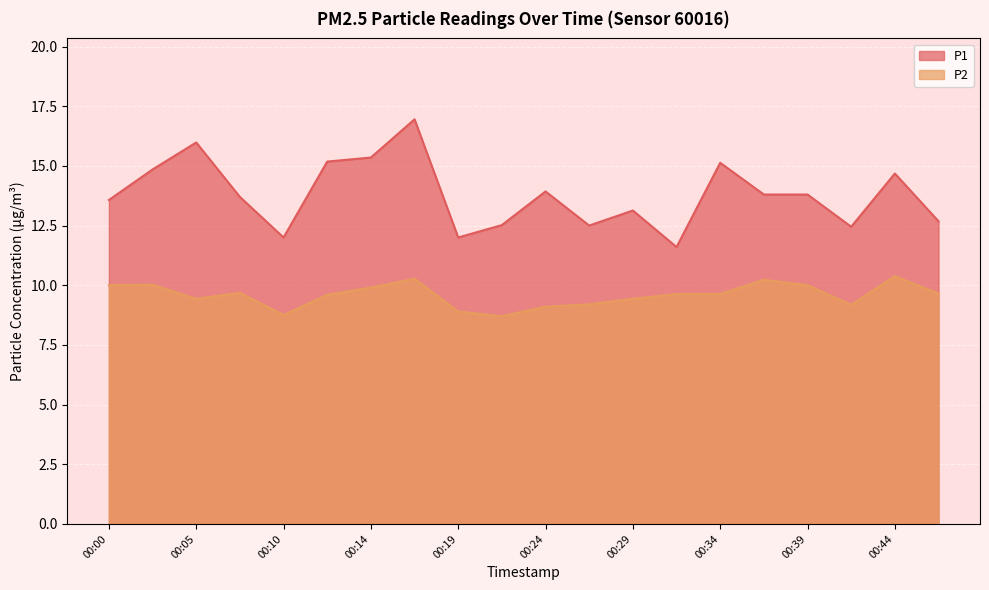

Where is P1 nearest to the value 14?

00:24